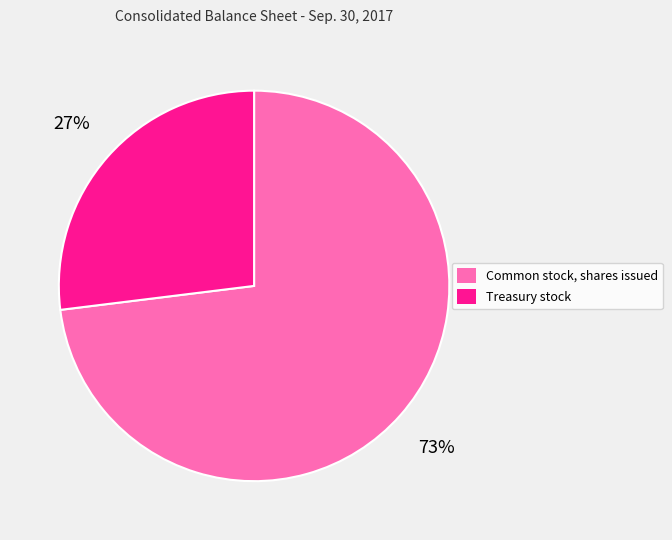

Do Treasury stock and Common stock, shares issued together represent more than half of the pie?

Yes